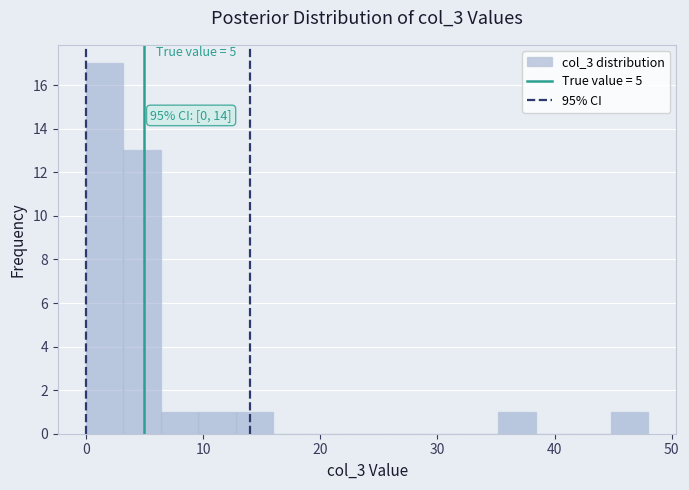

Read against the x-axis, roughly where is the centre of the tallest bar?

2